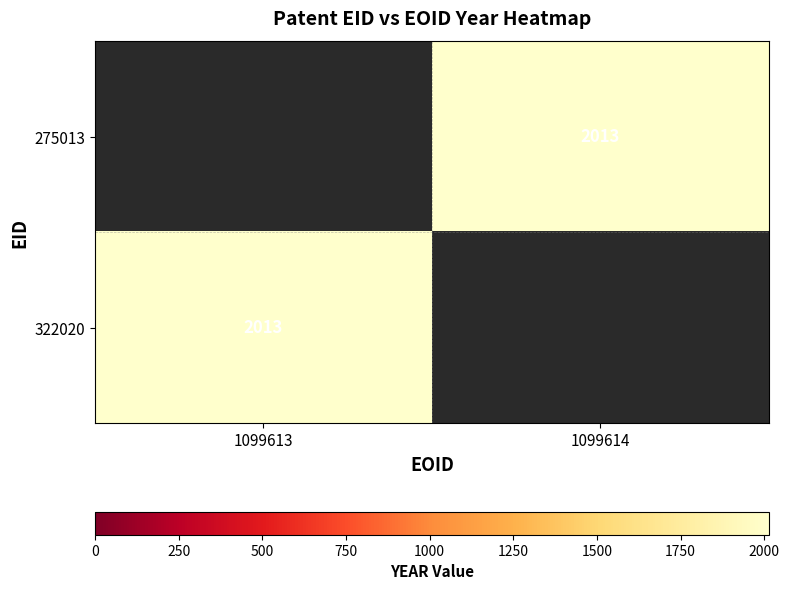

The 275013 series shows 2013 at 1099614. True or false?

True